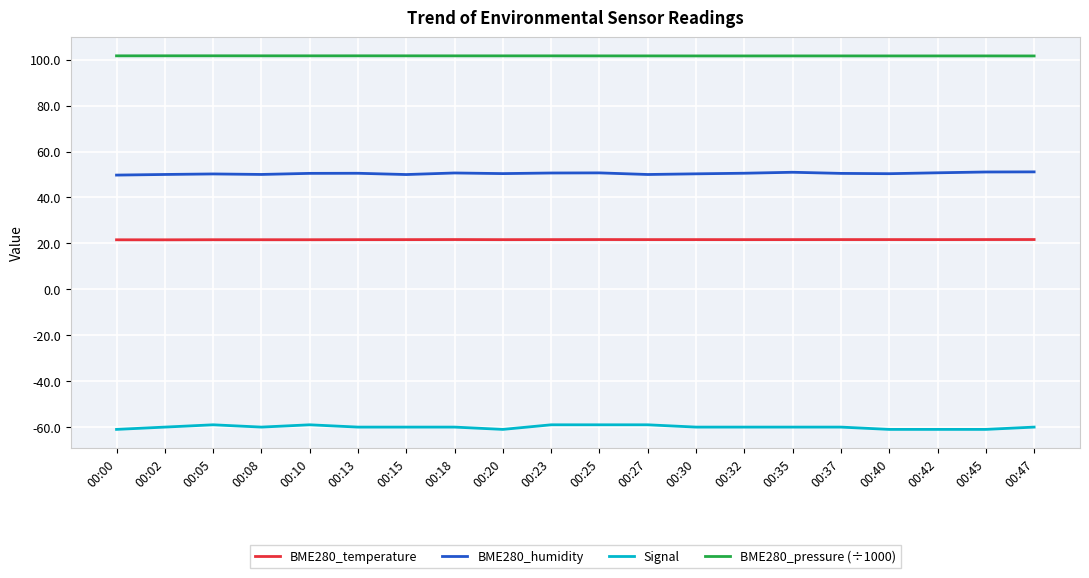

True or false: BME280_temperature and Signal cross at least once.

False